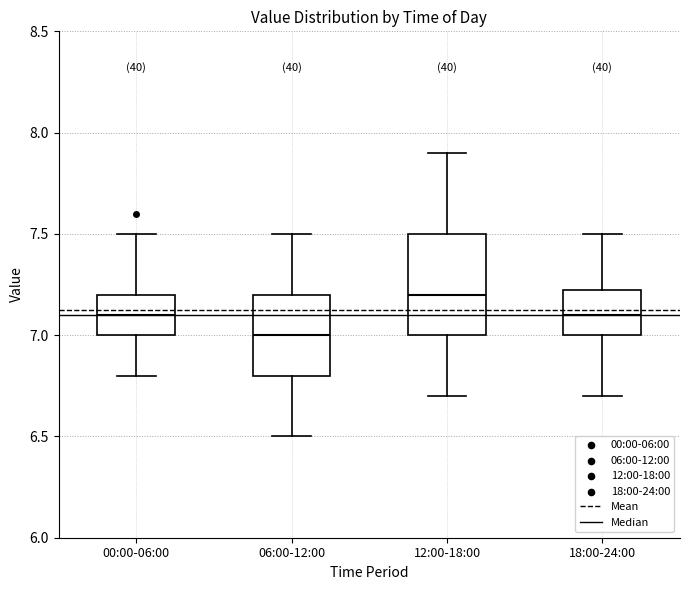

Which box's median line is the highest?

12:00-18:00